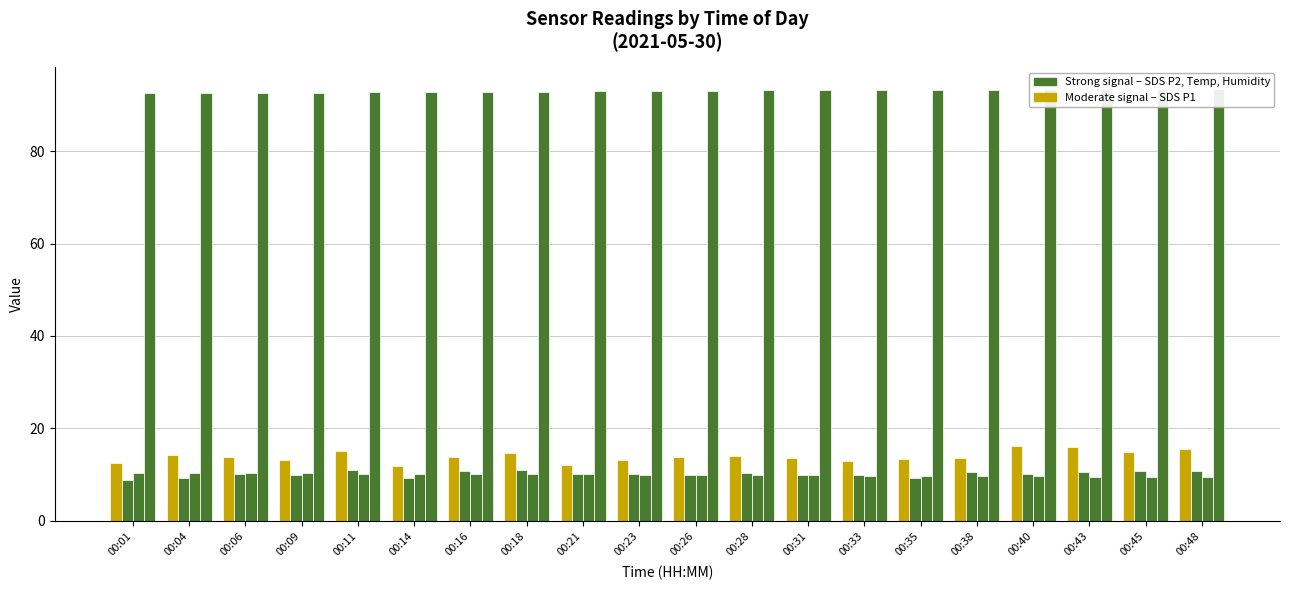

Between 00:28 and 00:45, which is larger?

00:45